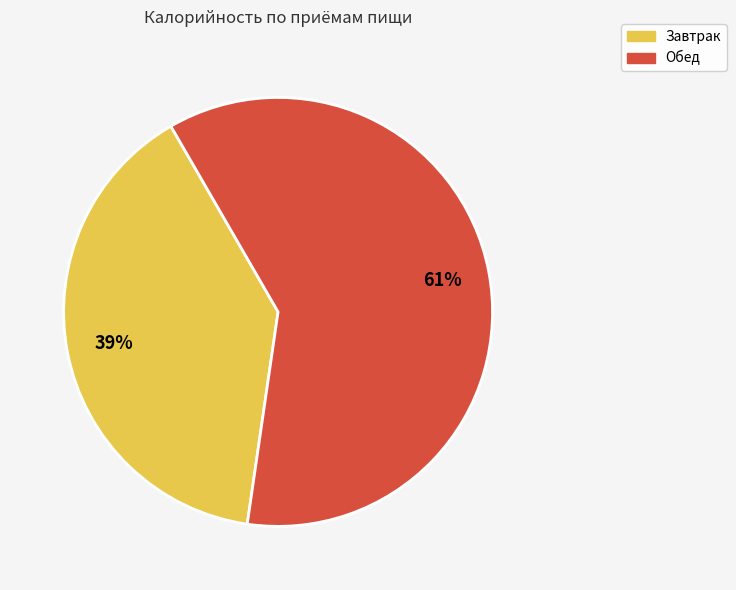

Does any single category account for the majority?

Yes